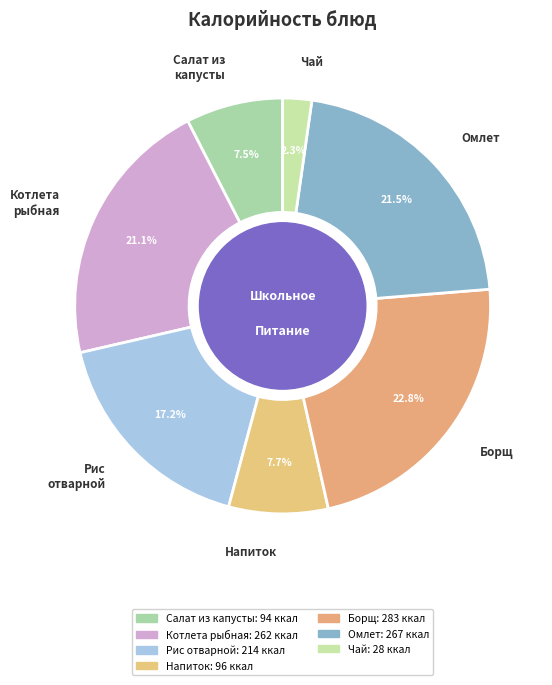

To the nearest percent, what is the average slice percentage?

14%